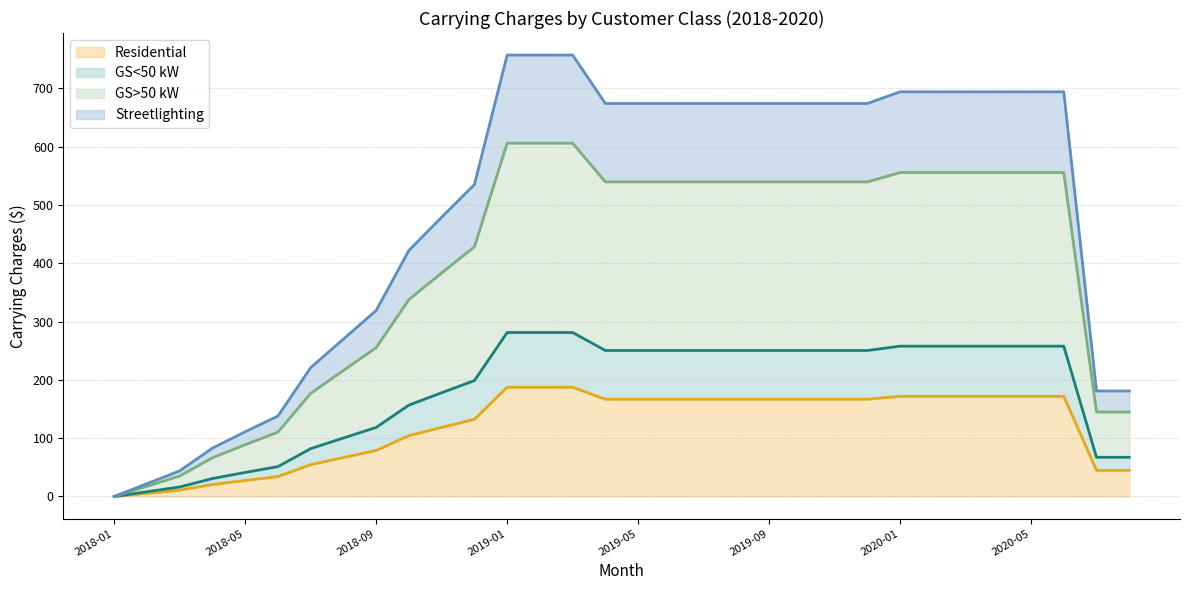

Does the chart display data point markers on the line(s)?

No